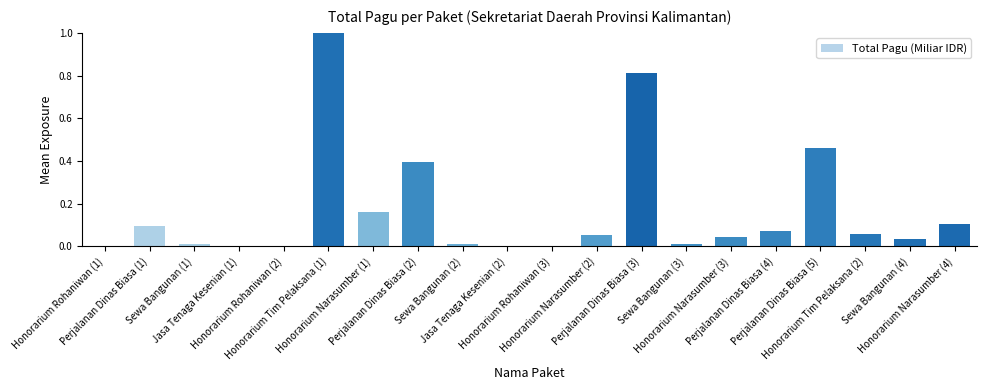

The value at Honorarium Narasumber (4) is 0.0. True or false?

False